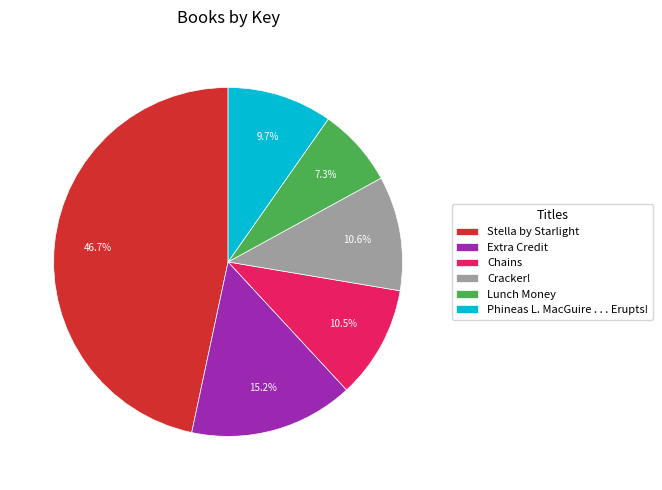

Do Stella by Starlight and Phineas L. MacGuire . . . Erupts! together represent more than half of the pie?

Yes